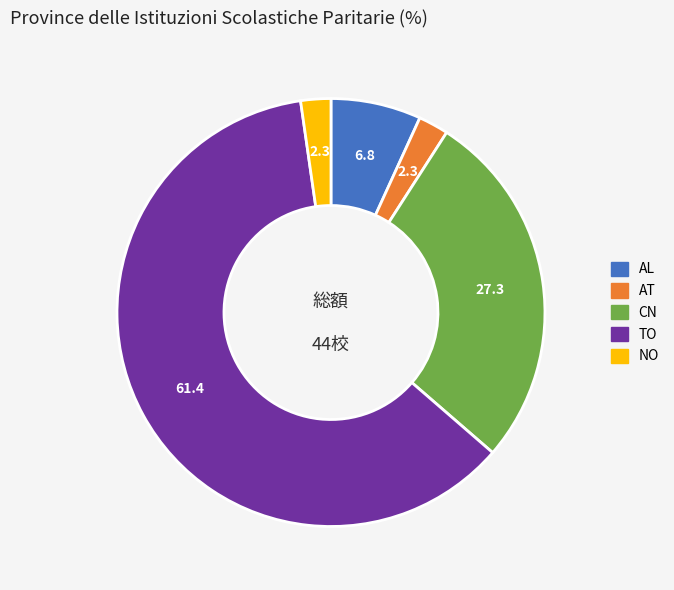

Count the number of slices in the pie.

5